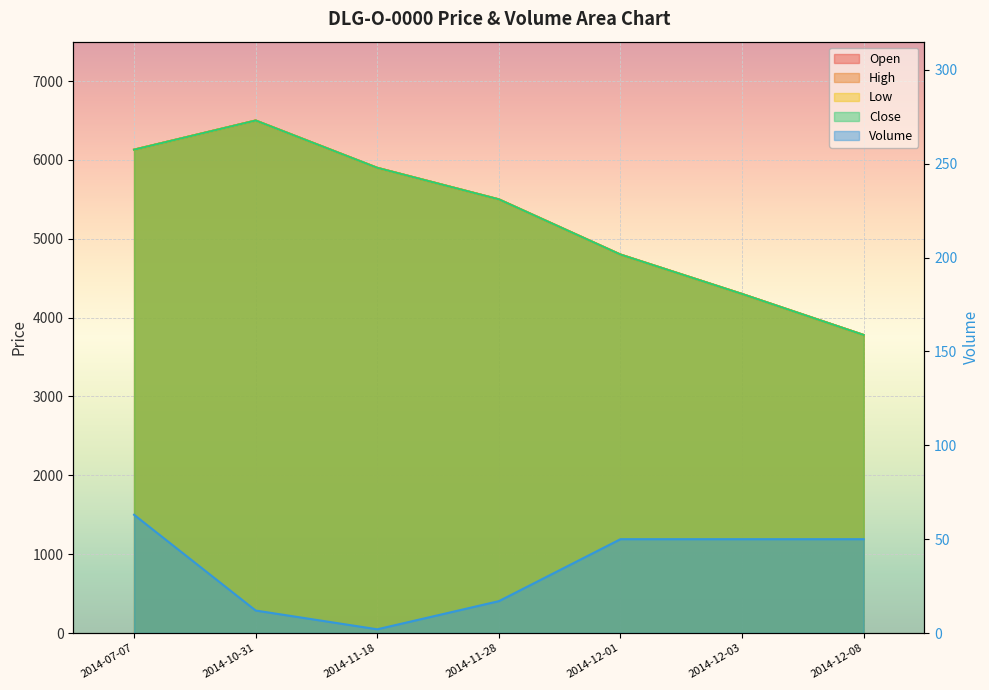

Which series has the largest range (max minus min)?

Open